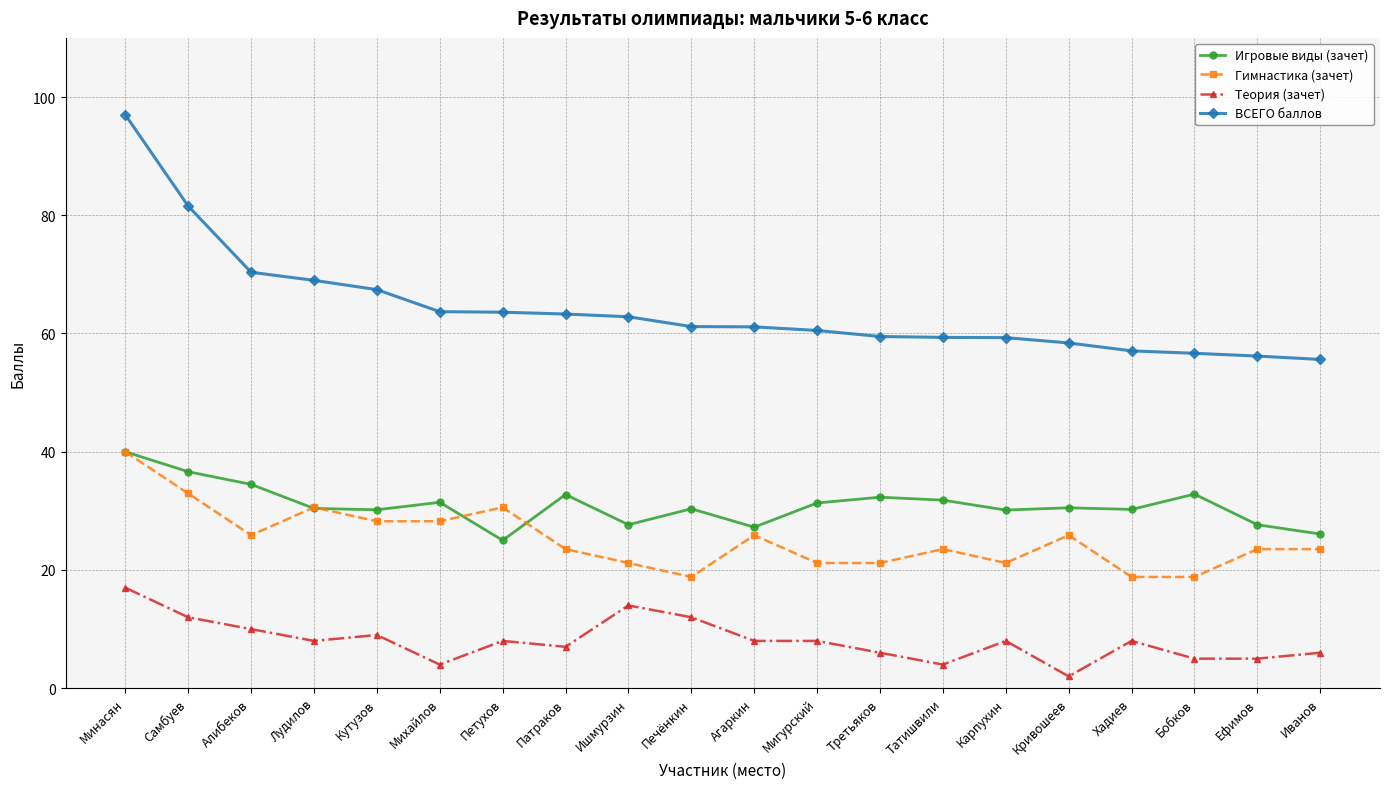

At which category does Гимнастика (зачет) reach its first local valley?

Алибеков